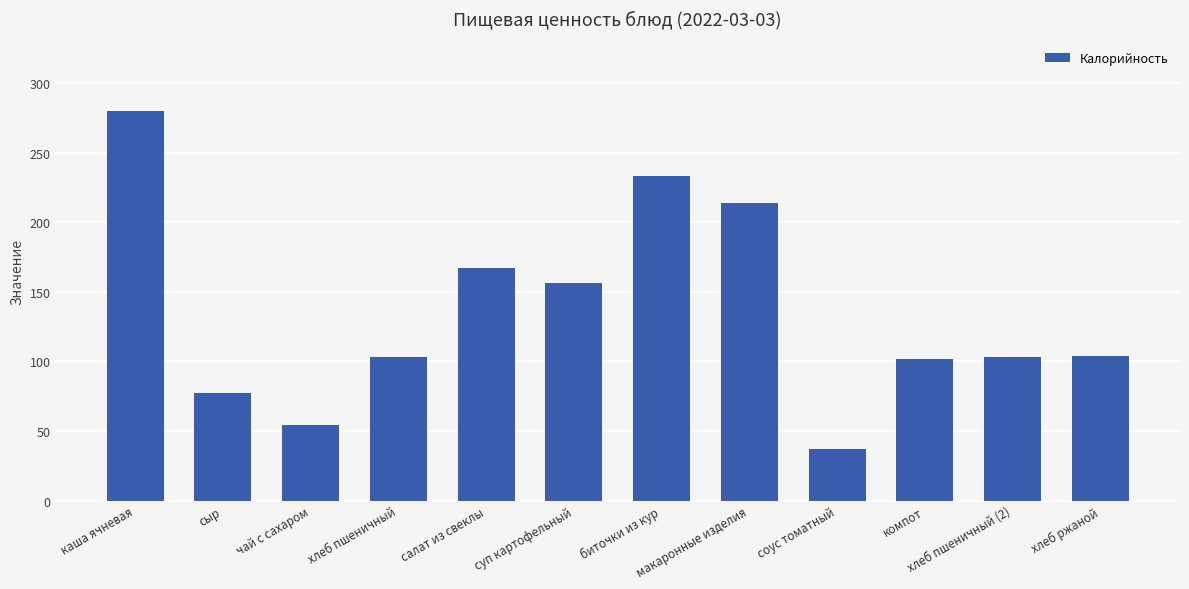

What is the average value?

136